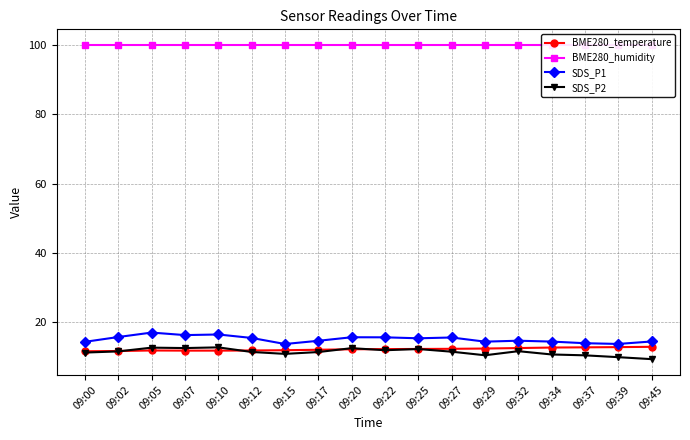

True or false: SDS_P1 and BME280_humidity intersect in this chart.

False